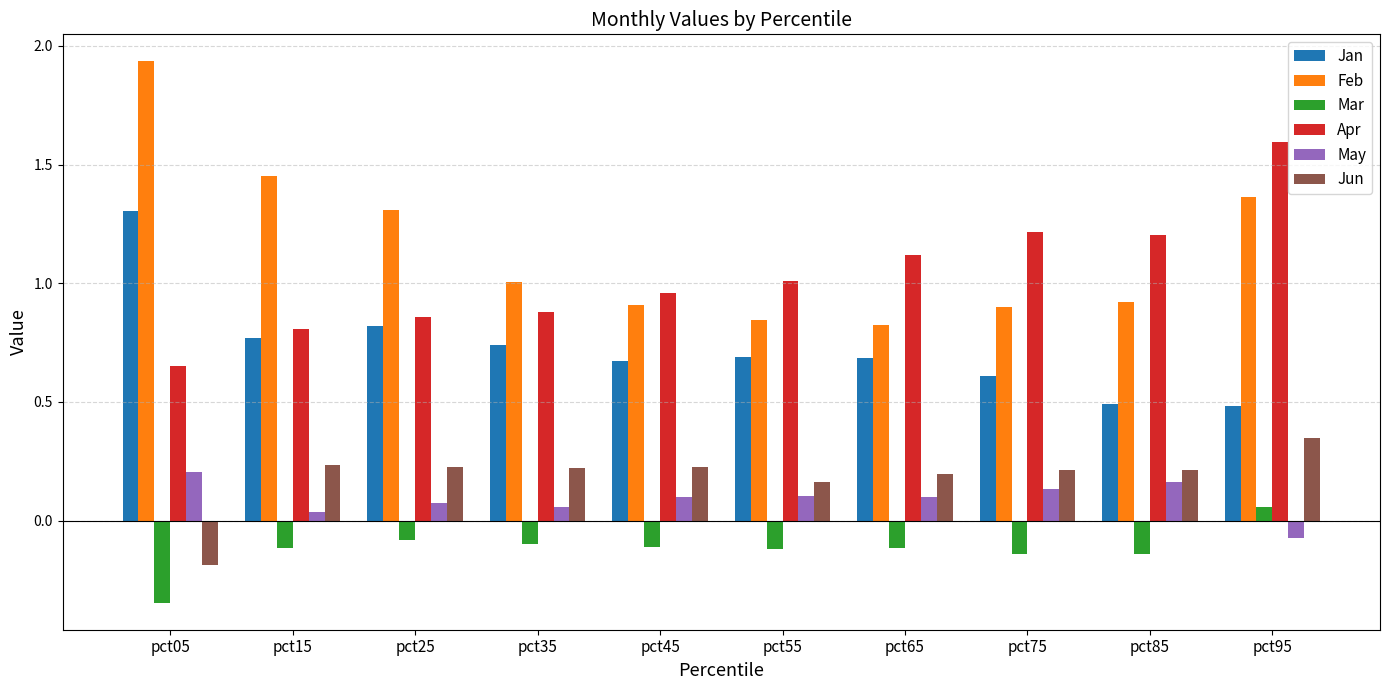

What is the total value across all series at pct85?

2.9